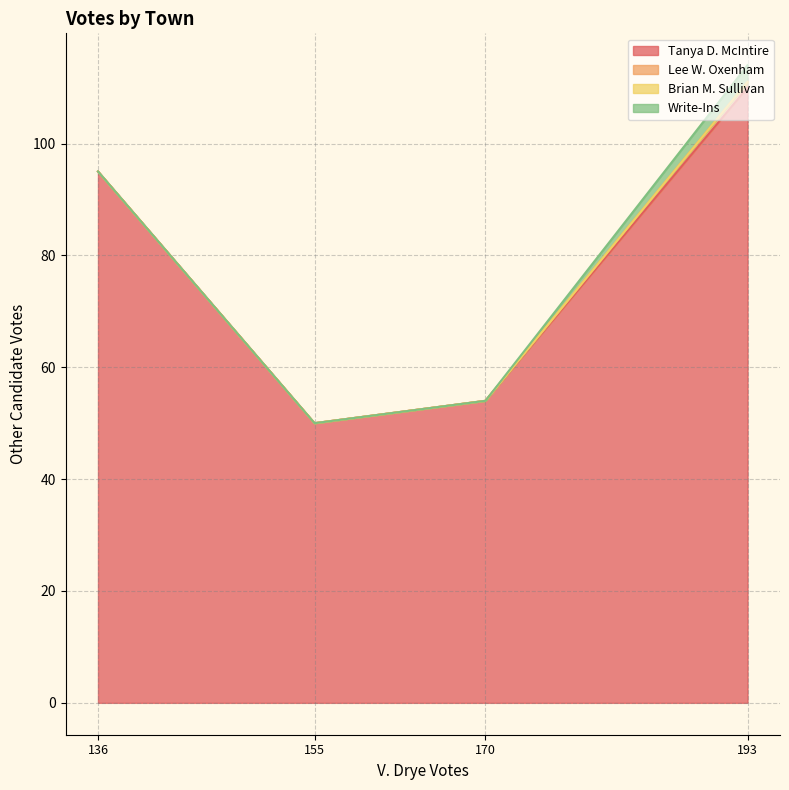

The Lee W. Oxenham series shows 0 at Plainfield. True or false?

False